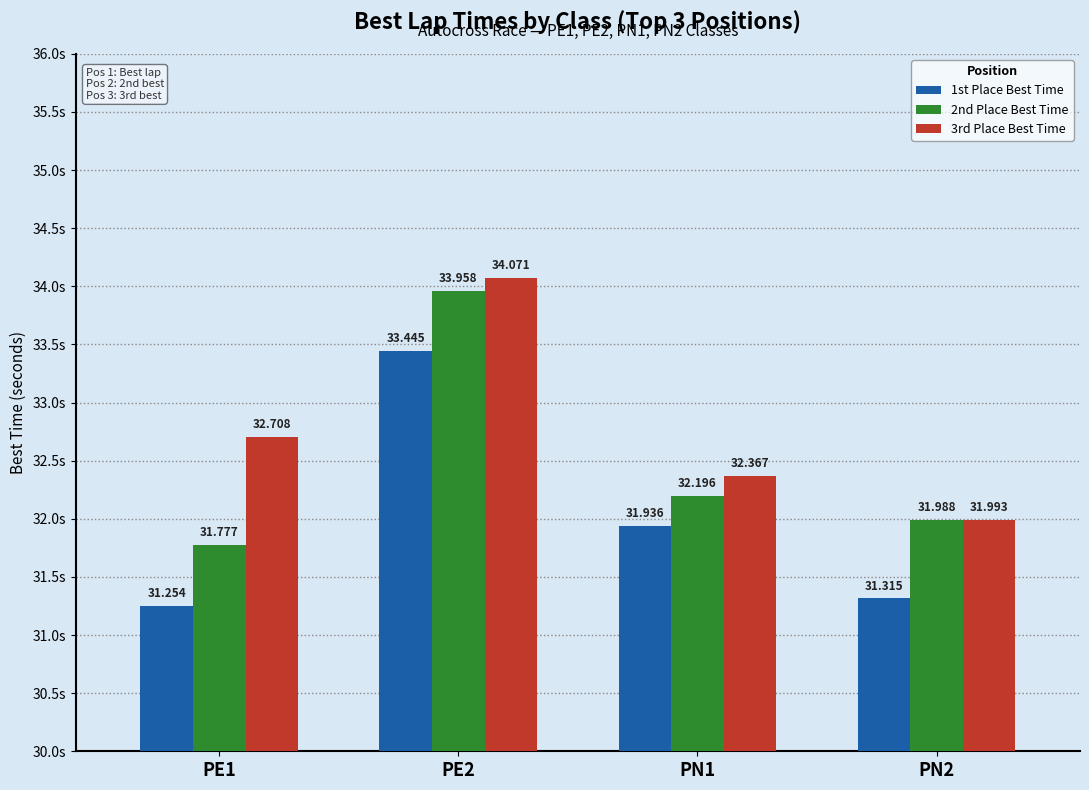

What are all the series names shown in the legend?

1st Place Best Time, 2nd Place Best Time, 3rd Place Best Time